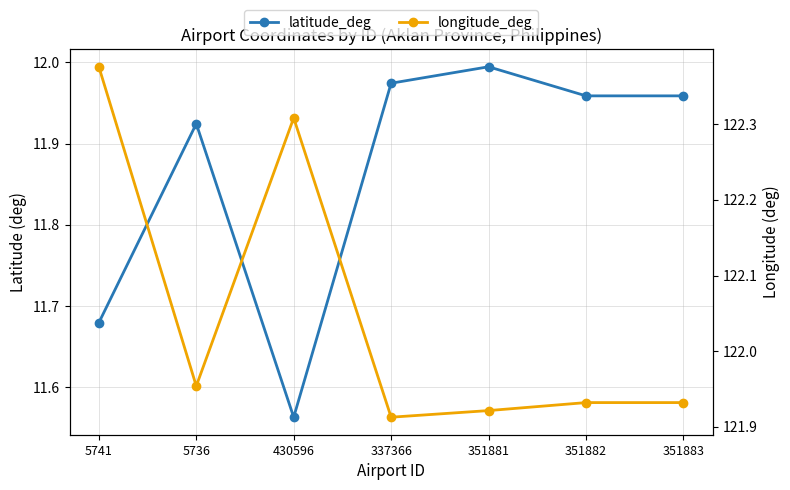

True or false: latitude_deg and longitude_deg intersect in this chart.

False